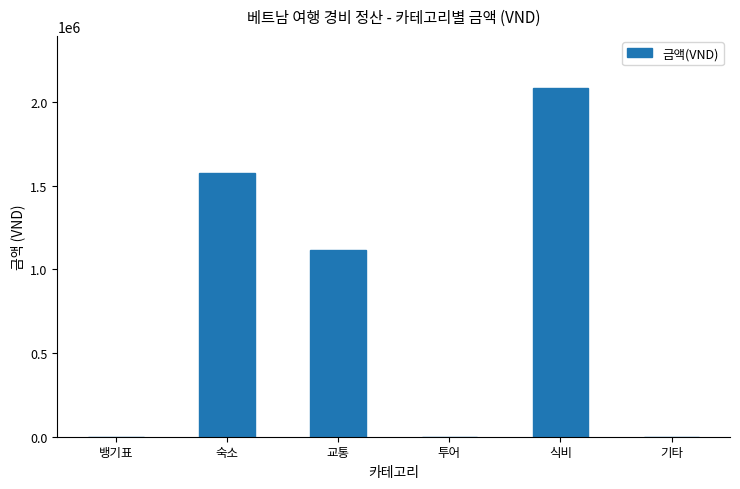

What is the change in value from 교통 to 식비?

+969000